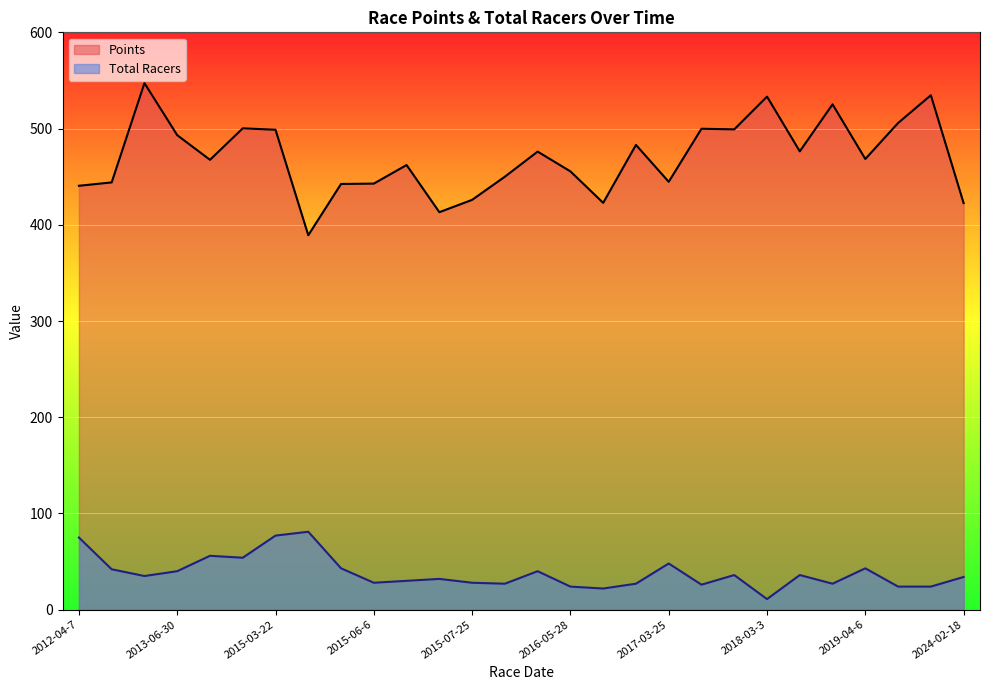

Is the value of Points at 2016-04-10 greater than the value of Total Racers at 2017-03-25?

Yes